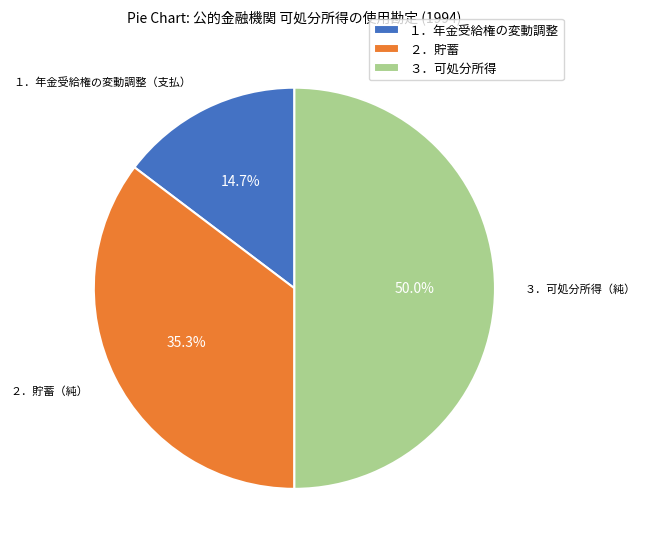

Between ３．可処分所得 and １．年金受給権の変動調整, which is larger?

３．可処分所得